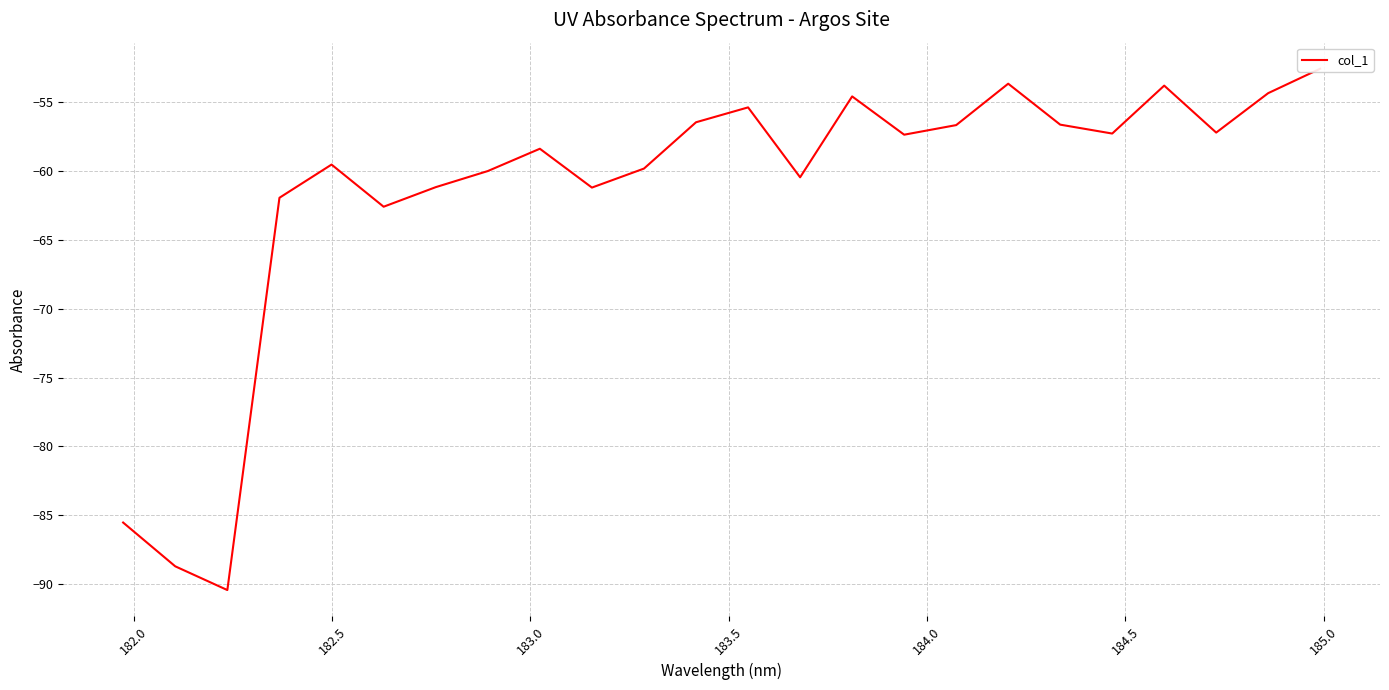

What is the value of the 15th point from the left?

-54.6